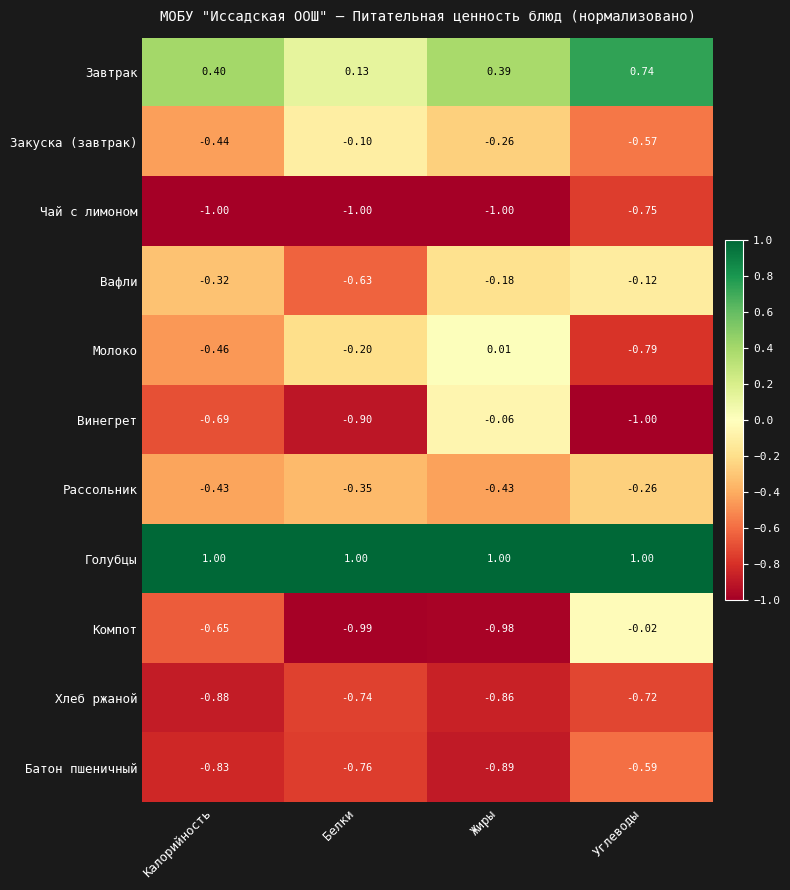

At which label does Молоко reach its minimum?

Углеводы